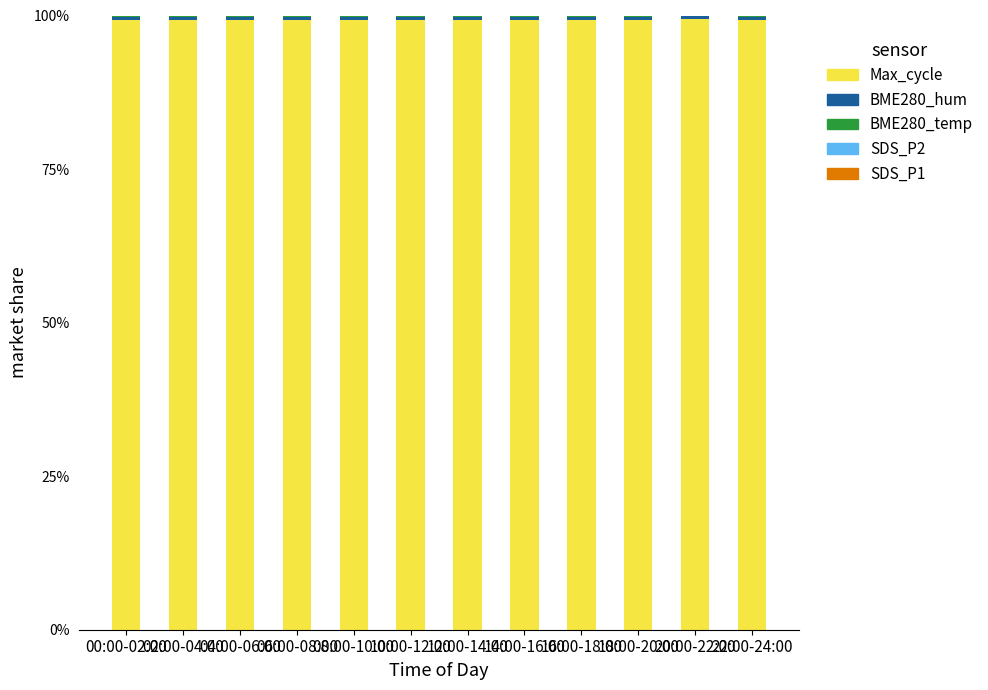

What is the maximum value for Max_cycle?

99.4